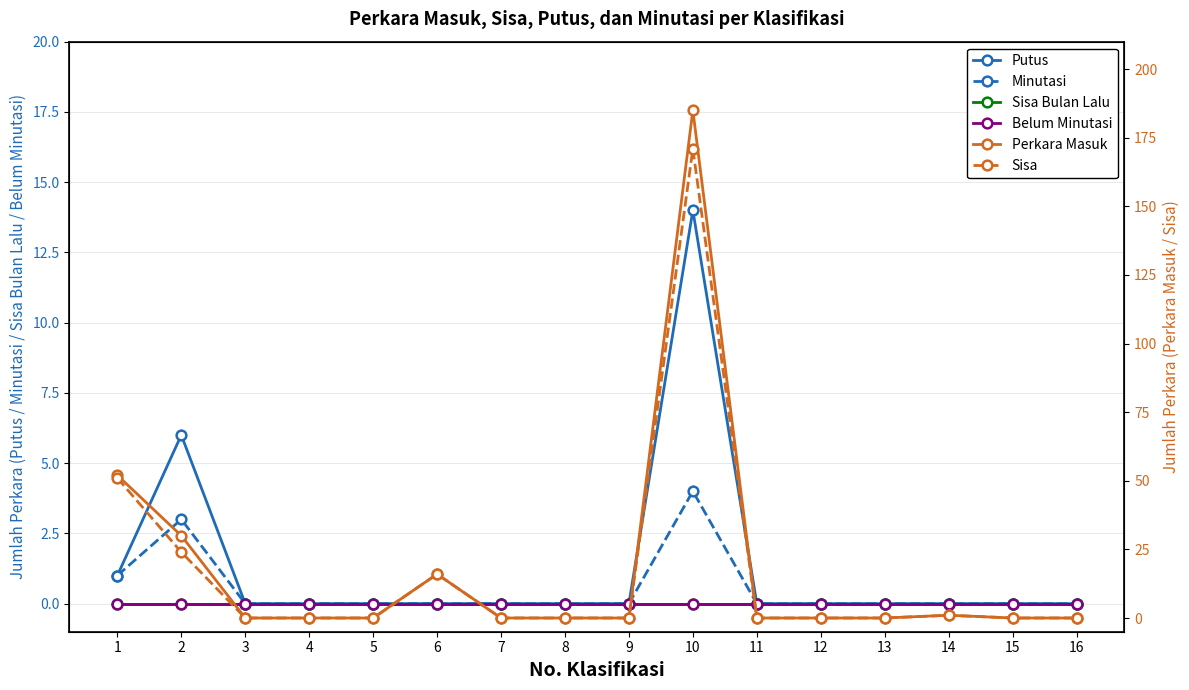

At which category does Sisa reach its first local peak?

6